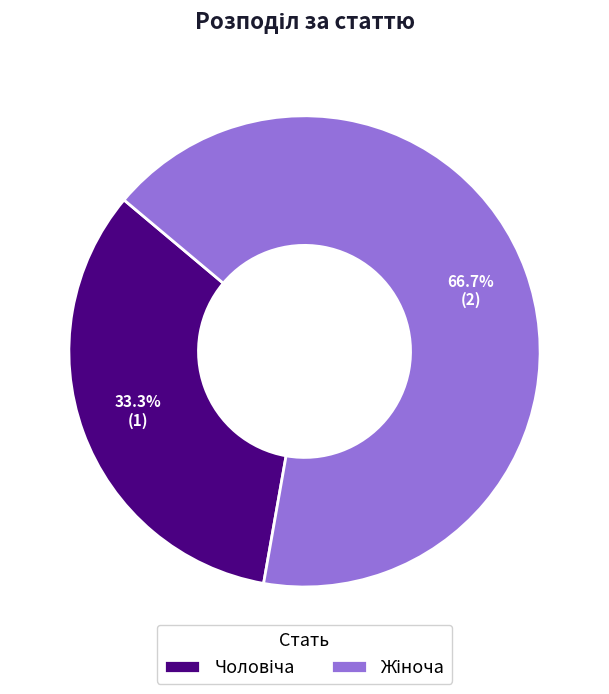

Does any single category account for the majority?

Yes